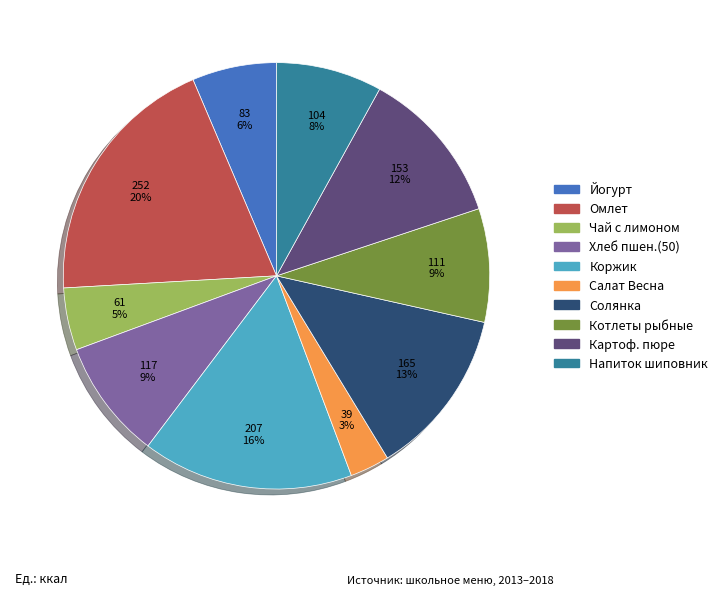

Does any single category account for the majority?

No